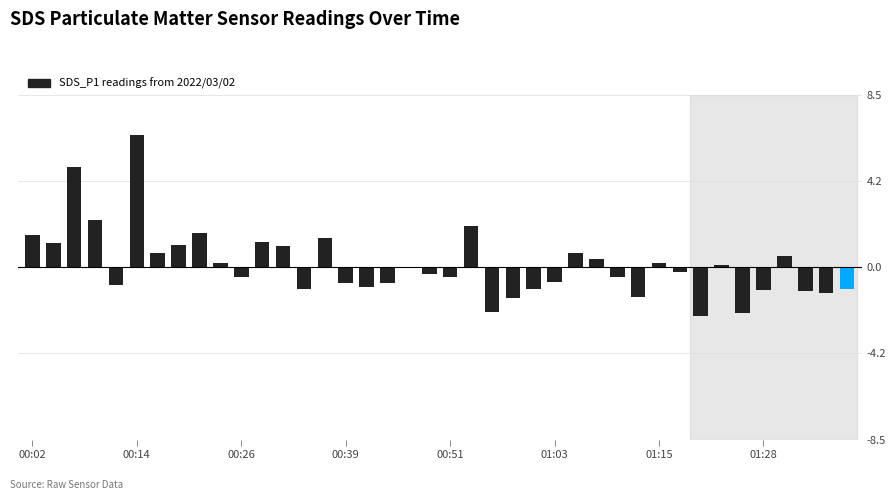

Does the chart contain stacked bars?

No